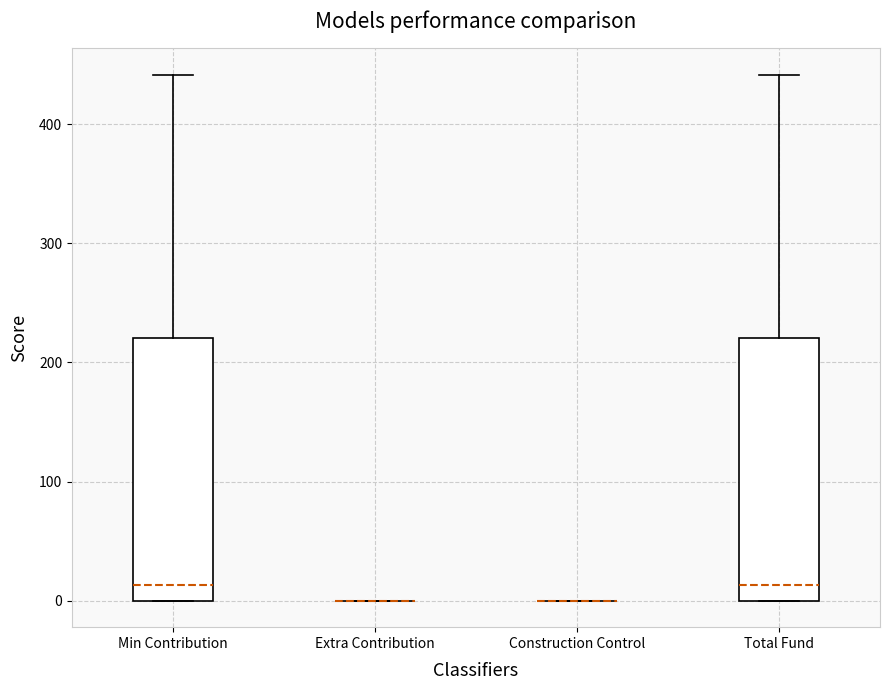

Reading left to right, transcribe this box plot: for each box, give where its median line is, the range the box spans, and where its two whiskers end, as read against the y-axis. The values are not printed on the chart, so give them approximately, as read against the axis.

Min Contribution: median 10, box 0 to 220, whiskers 0 to 440
Extra Contribution: box collapsed to a line at 0, whiskers 0 to 0
Construction Control: box collapsed to a line at 0, whiskers 0 to 0
Total Fund: median 10, box 0 to 220, whiskers 0 to 440